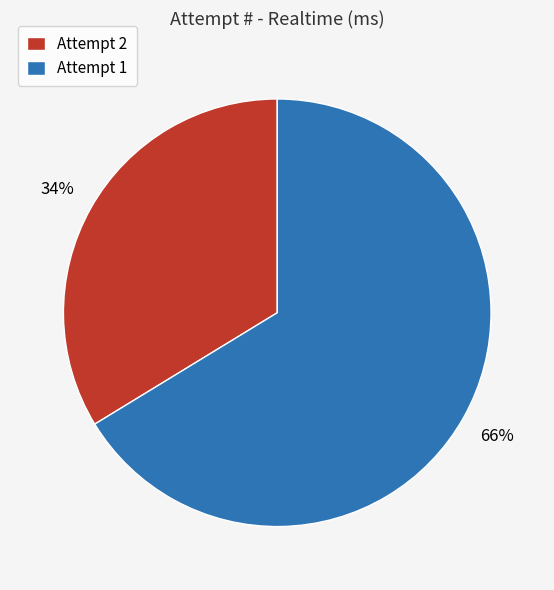

What is the ratio of the value at Attempt 2 to the value at Attempt 1?

0.5